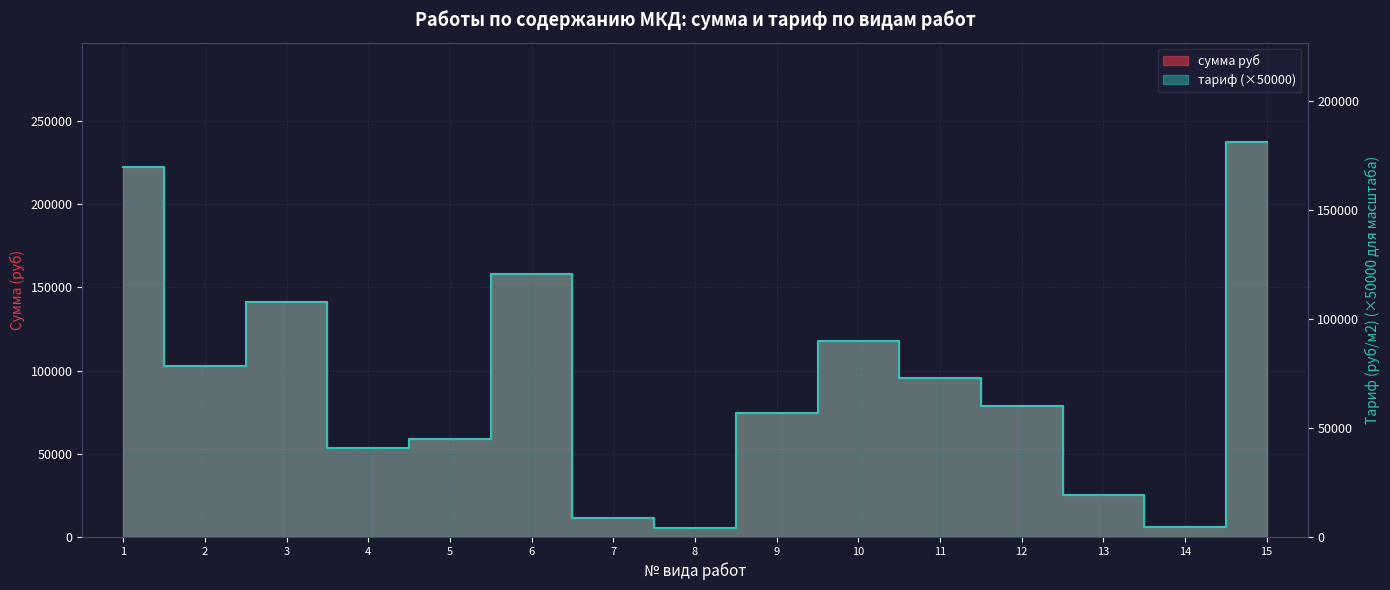

Does the chart have visible grid lines?

Yes